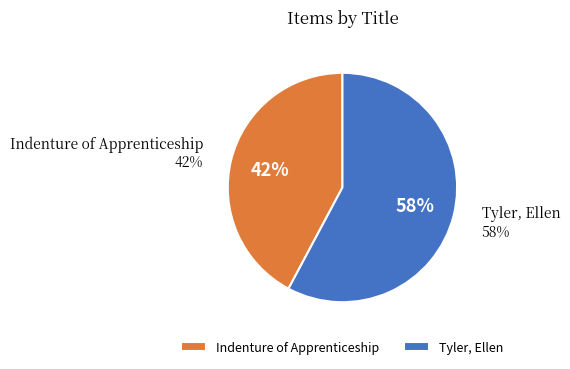

What percentage is the Tyler, Ellen slice, to the nearest percent?

58%